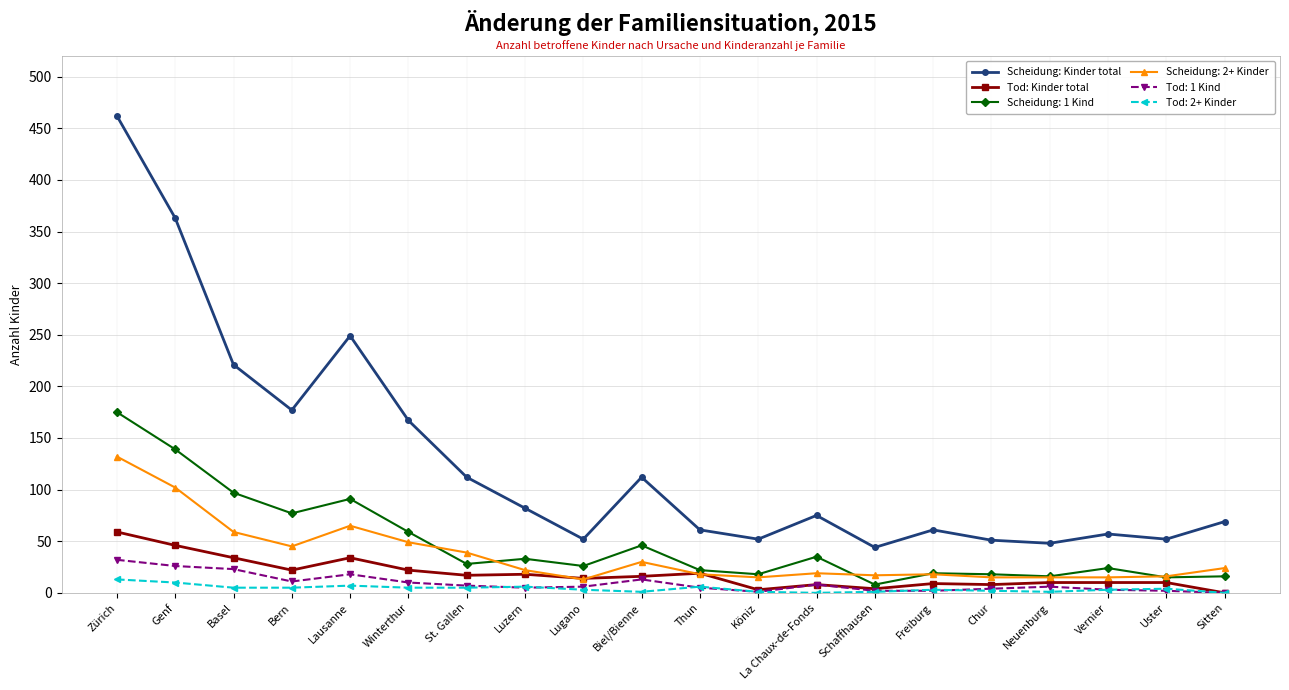

What is the value of the Tod: Kinder total point at the 18th from the left?

10